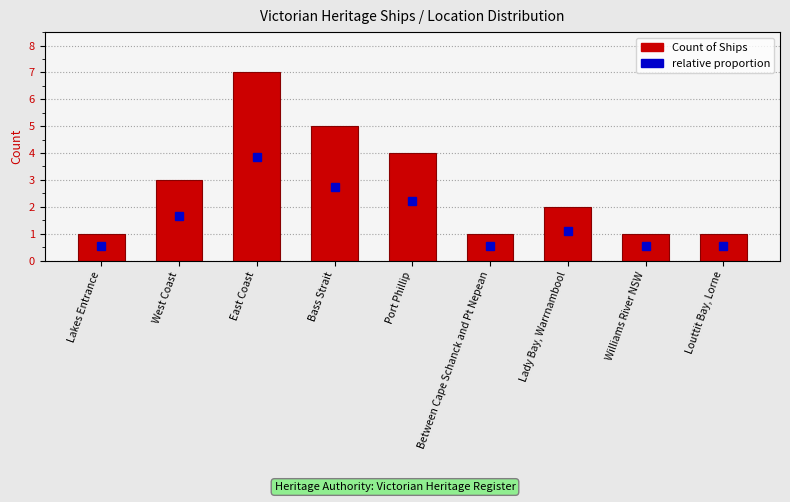

Reading left to right, extract all data points from this chart.

1	3	7	5	4	1	2	1	1